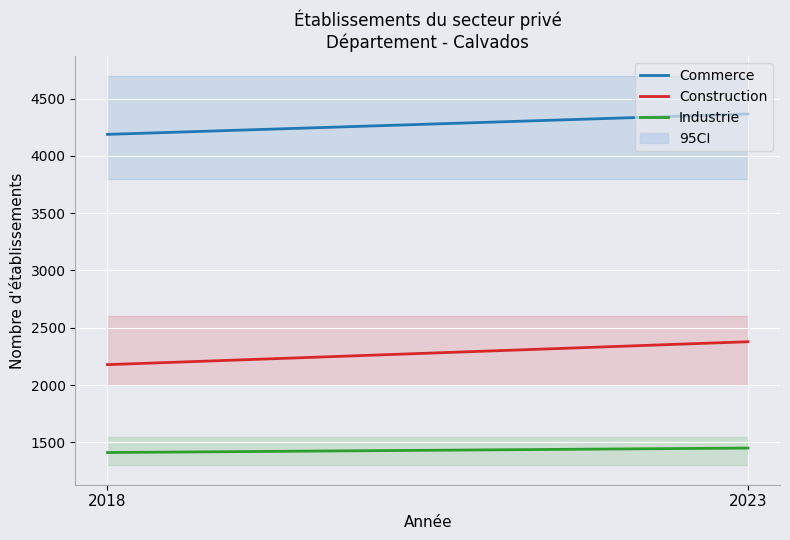

Between 2018 and 2023, which series saw the biggest shift?

Construction